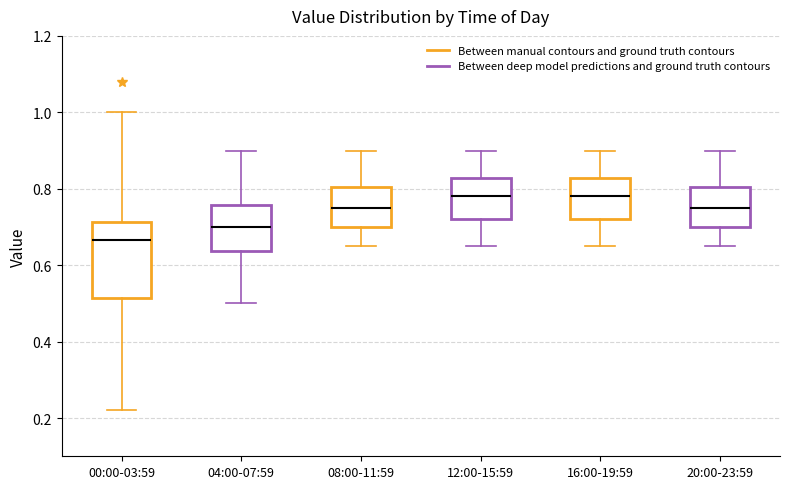

Where does the median line of the box for 16:00-19:59 sit on the y-axis? The values are not printed on the chart, so give them approximately, as read against the axis.

0.78